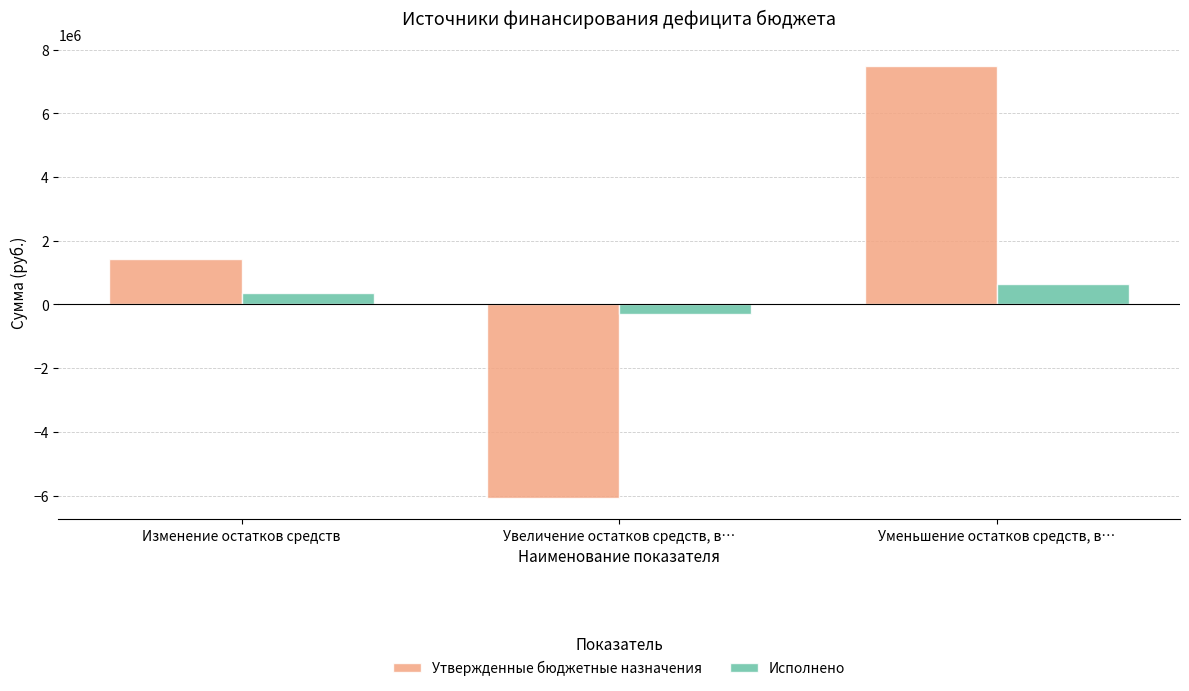

Reading left to right, what are all the values shown in this chart?

Утвержденные бюджетные назначения: Изменение остатков средств=1437939.9	Увеличение остатков средств, в…=-6064001.0	Уменьшение остатков средств, в…=7501940.9
Исполнено: Изменение остатков средств=355190.8	Увеличение остатков средств, в…=-300649.1	Уменьшение остатков средств, в…=655839.9